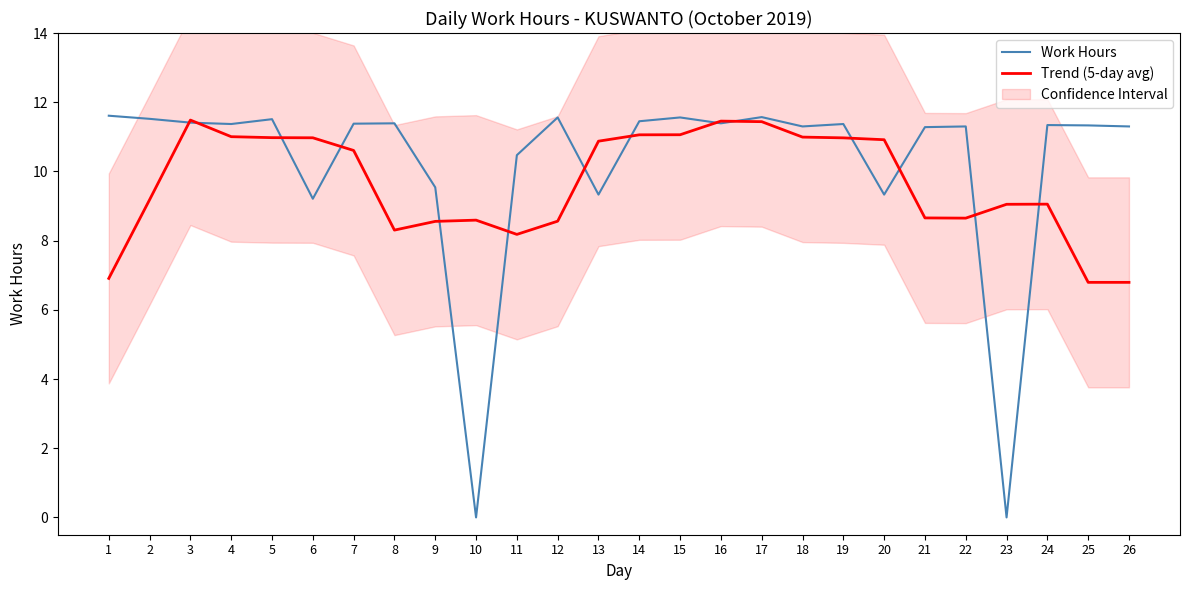

Is the value of Trend (5-day avg) at 4 greater than the value of Work Hours at 22?

No